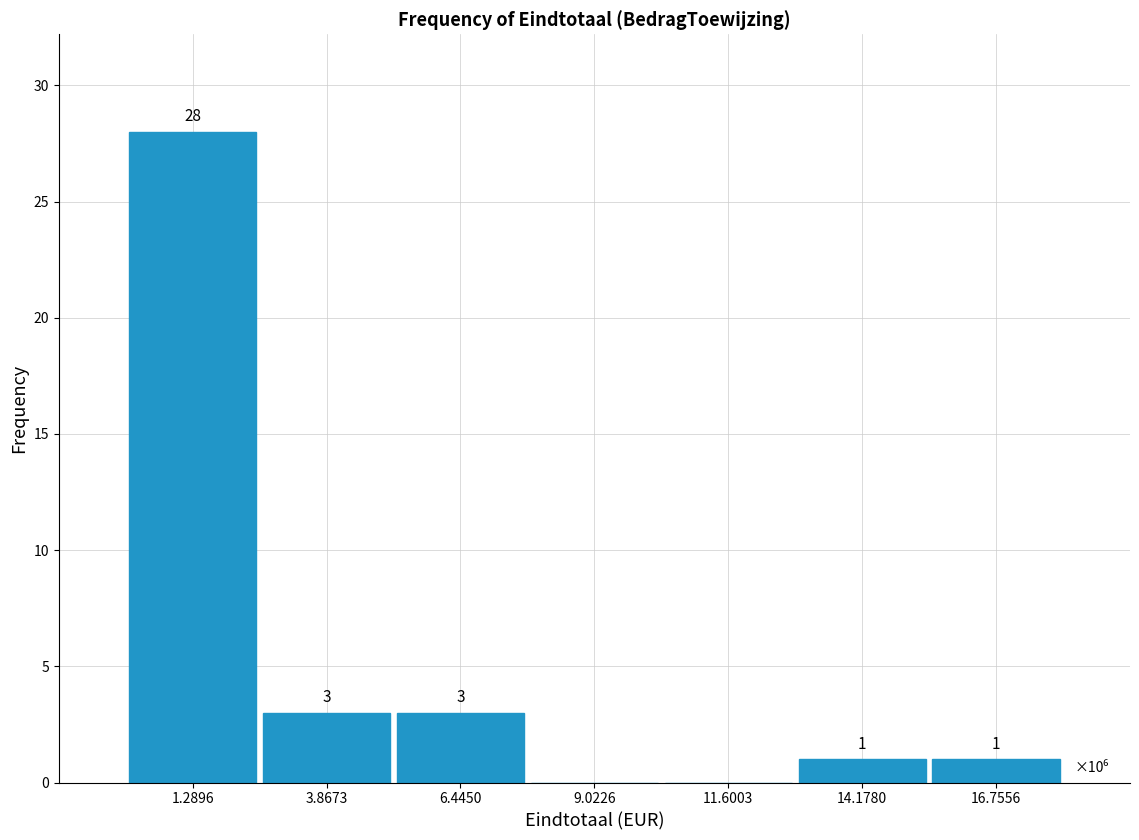

Reading left to right, extract all data points from this chart.

1.2896=28	3.8673=3	6.4450=3	9.0226=0	11.6003=0	14.1780=1	16.7556=1